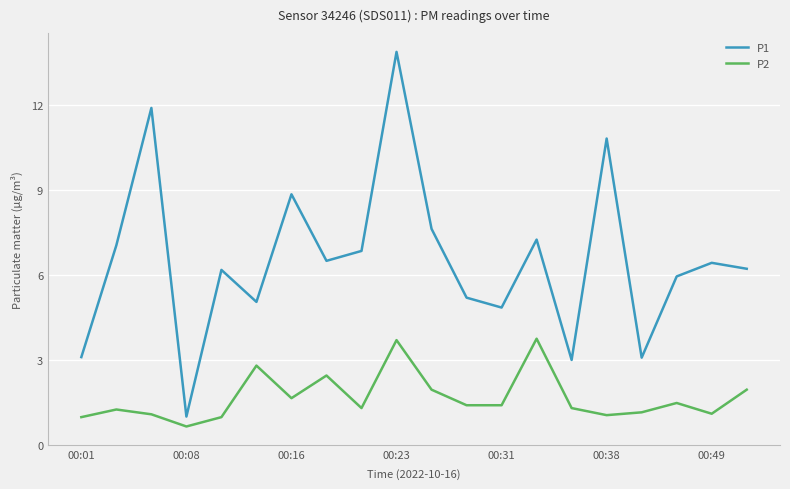

What is the minimum value shown in the chart?

0.7